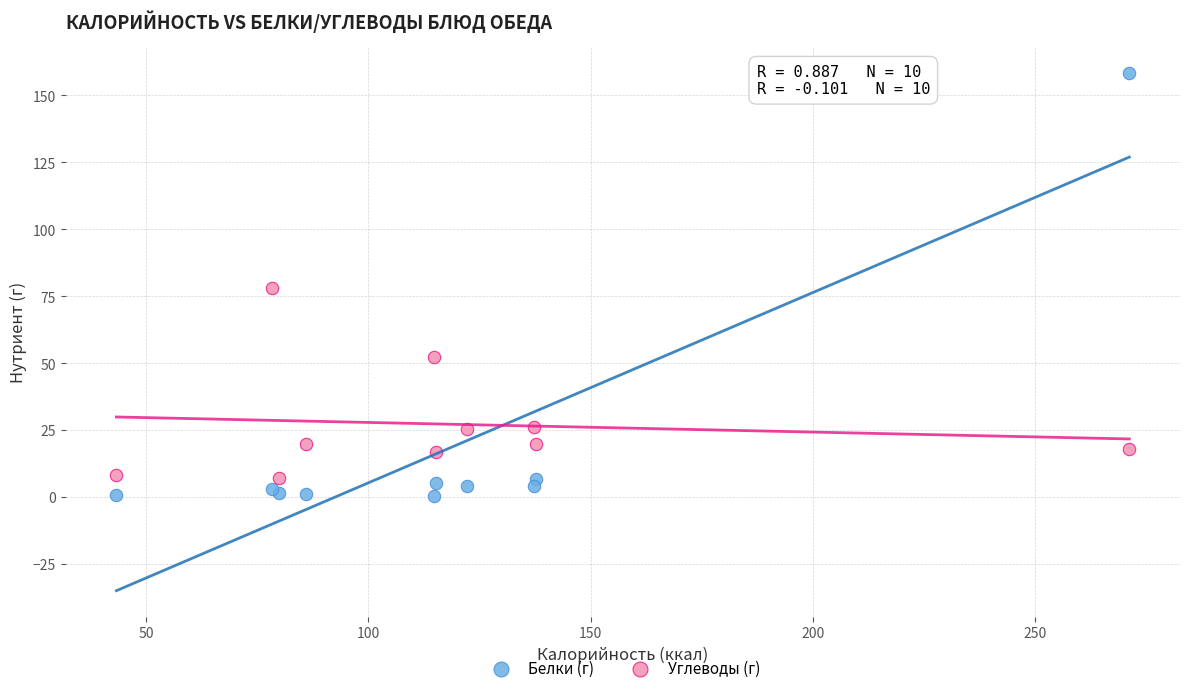

In the Углеводы (г) series, what Y value is closest to 42?

52.3